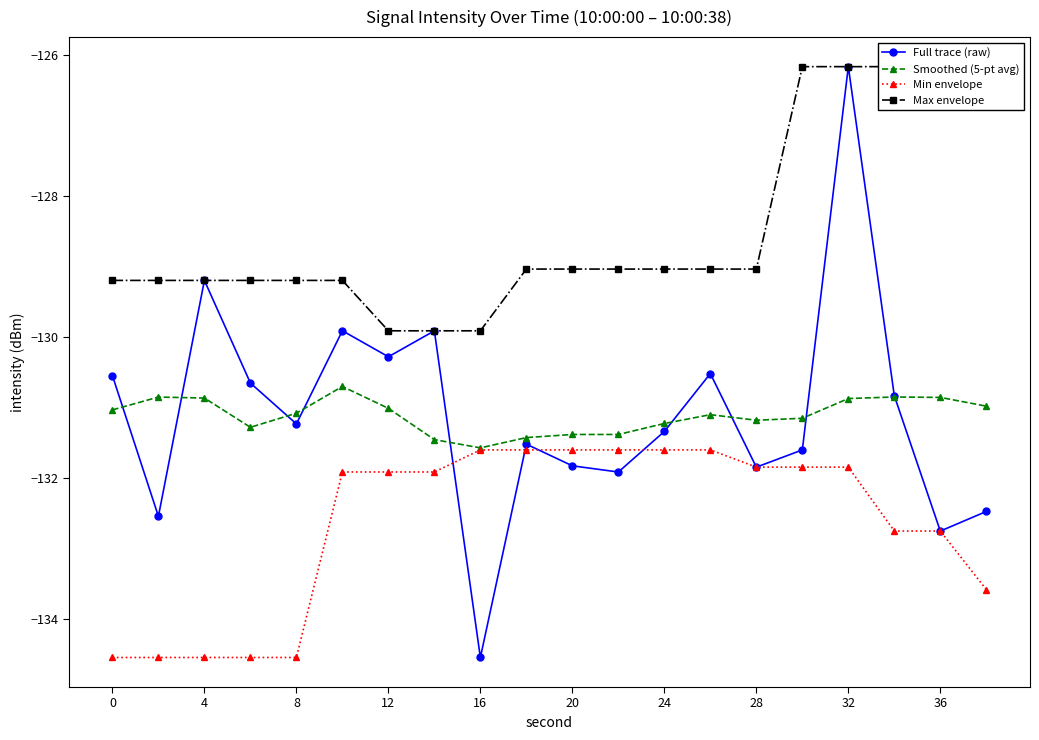

True or false: Min envelope and Smoothed (5-pt avg) intersect in this chart.

False